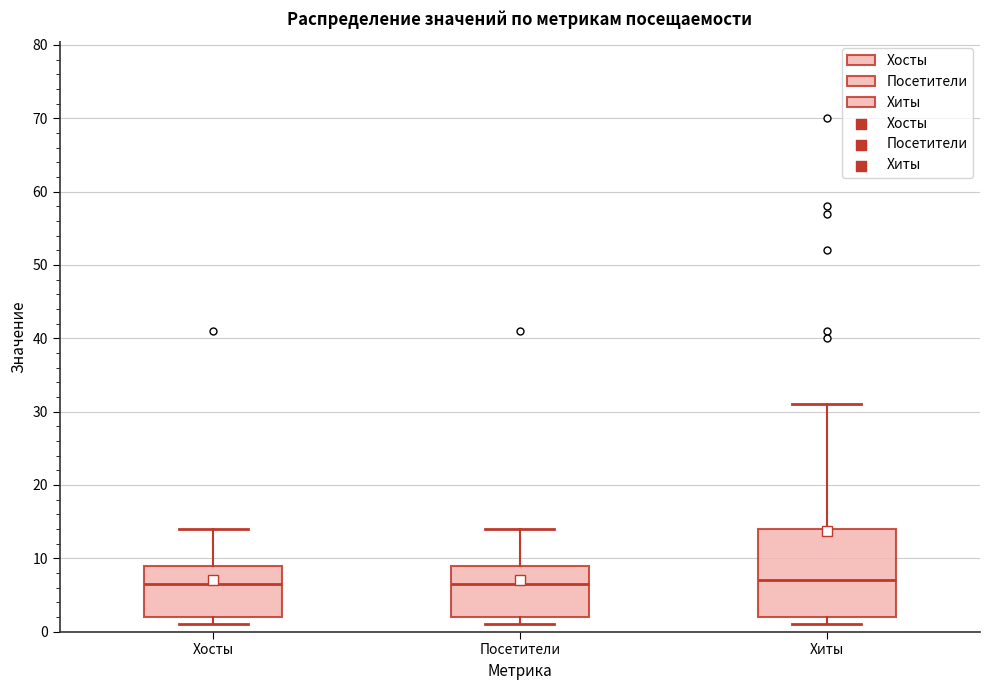

Where does the upper whisker of the box for Посетители end on the y-axis? The values are not printed on the chart, so give them approximately, as read against the axis.

14